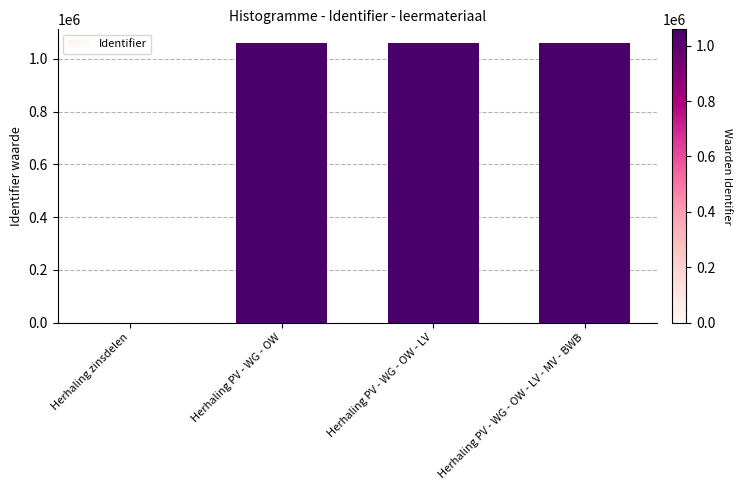

The value at Herhaling PV - WG - OW is 1058893. True or false?

True